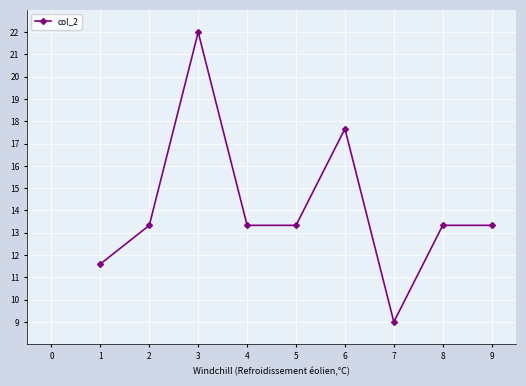

What is the sum of all values?

126.9